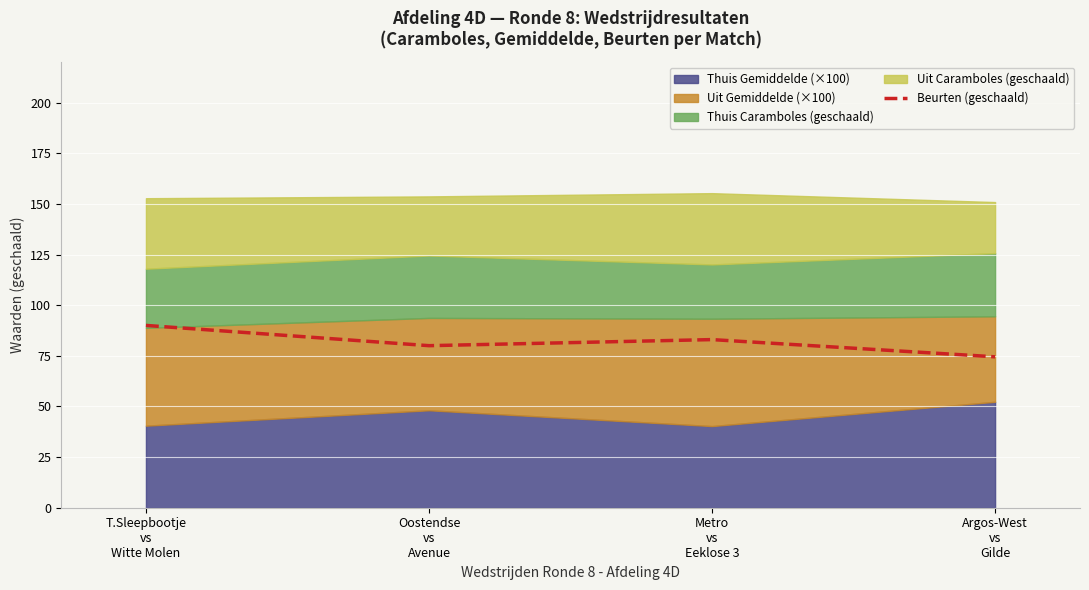

At which category does the chart reach its minimum across all series?

Argos-West
vs
Gilde